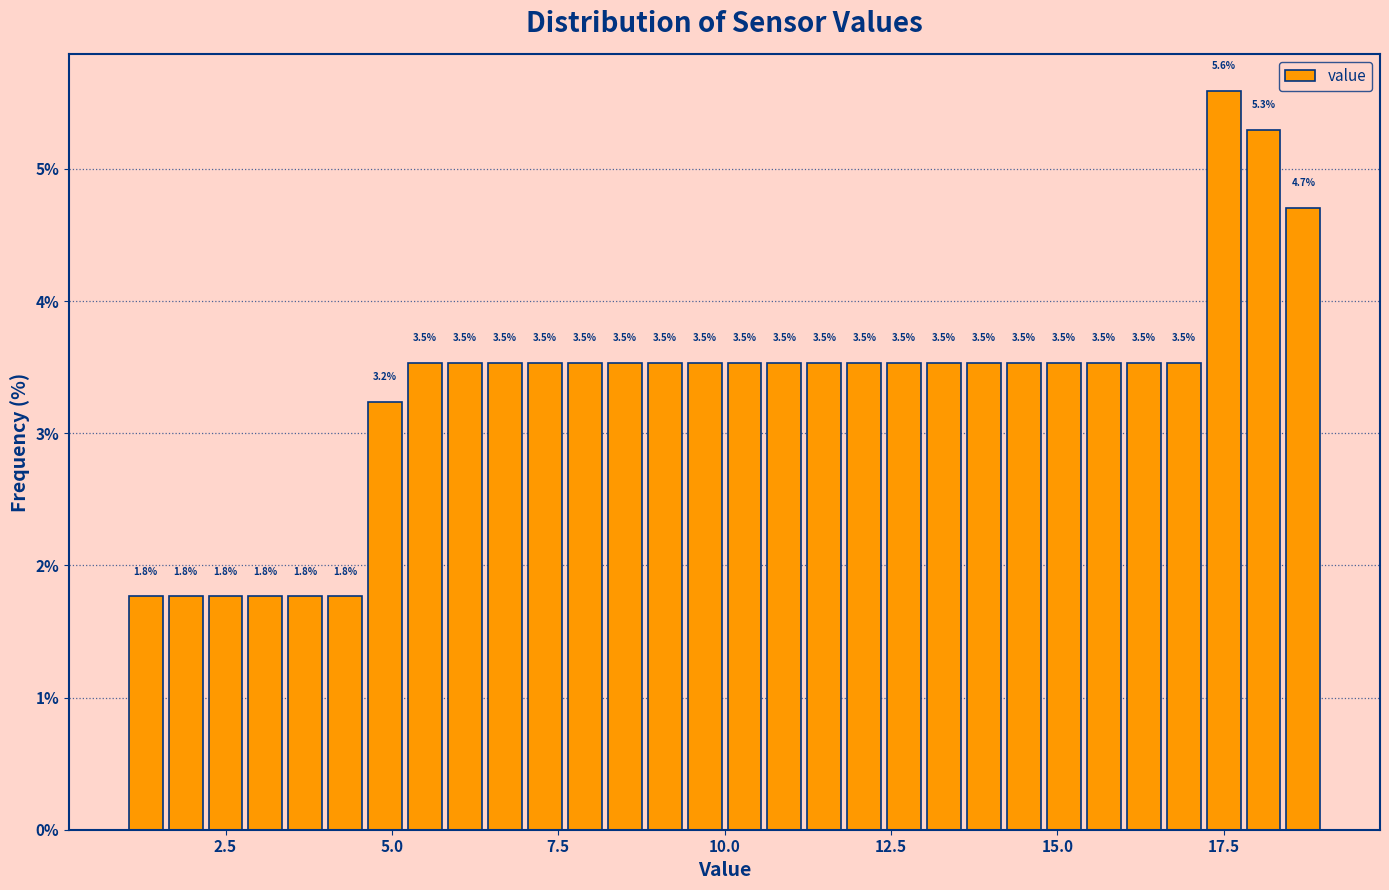

Around what value on the x-axis is the tallest bar? Give the approximate position of its centre, as read against the axis.

17.5